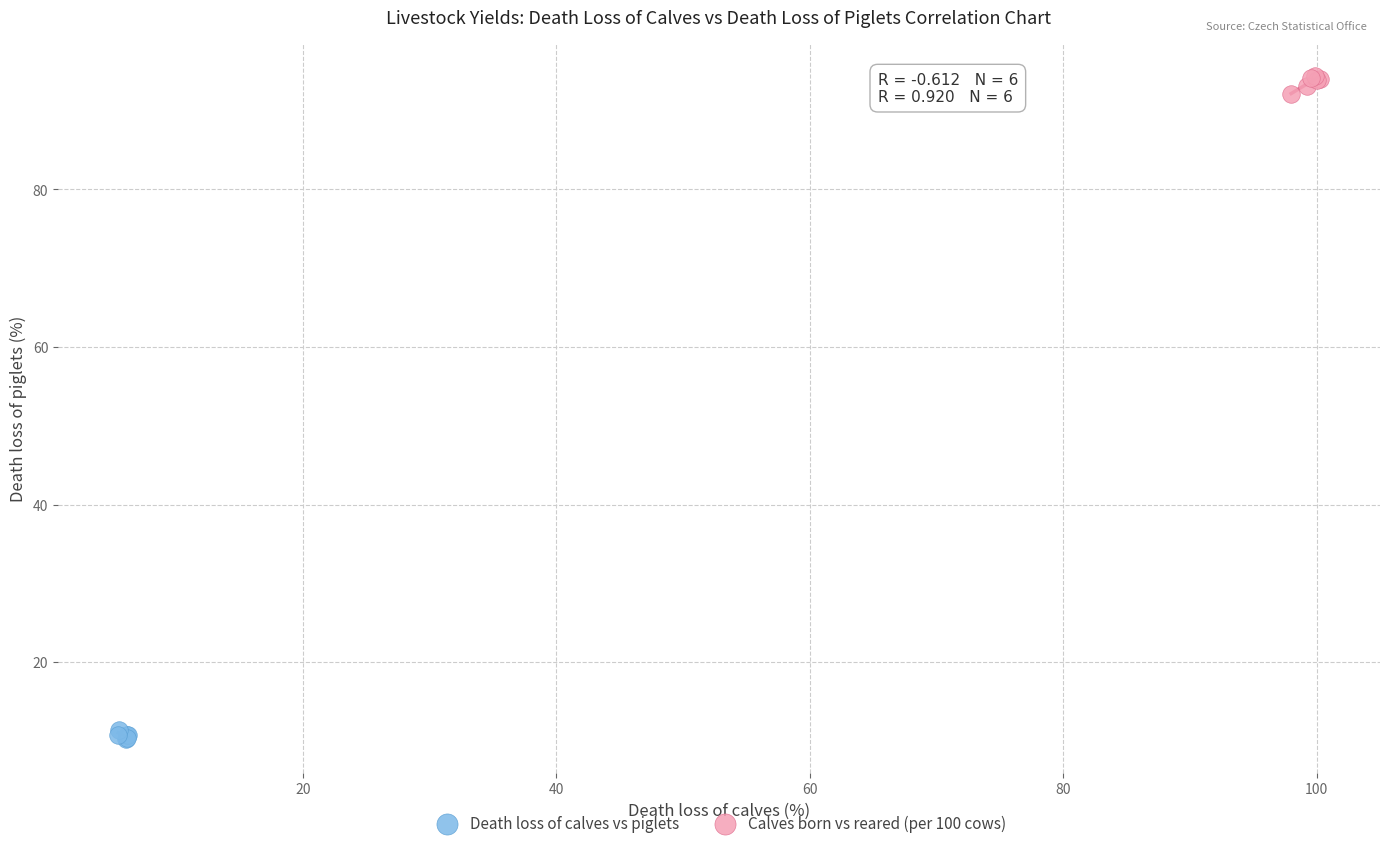

What are all the series names shown in the legend?

Death loss of calves vs piglets, Calves born vs reared (per 100 cows)